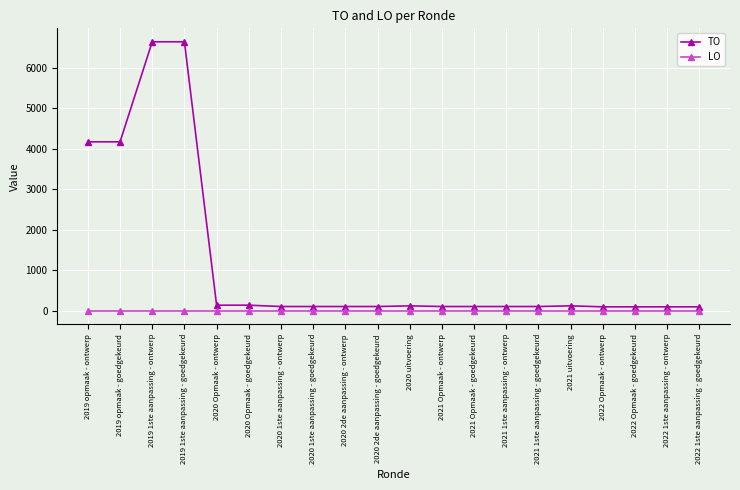

True or false: TO has a value of 6641 at 2019 1ste aanpassing - goedgekeurd.

True